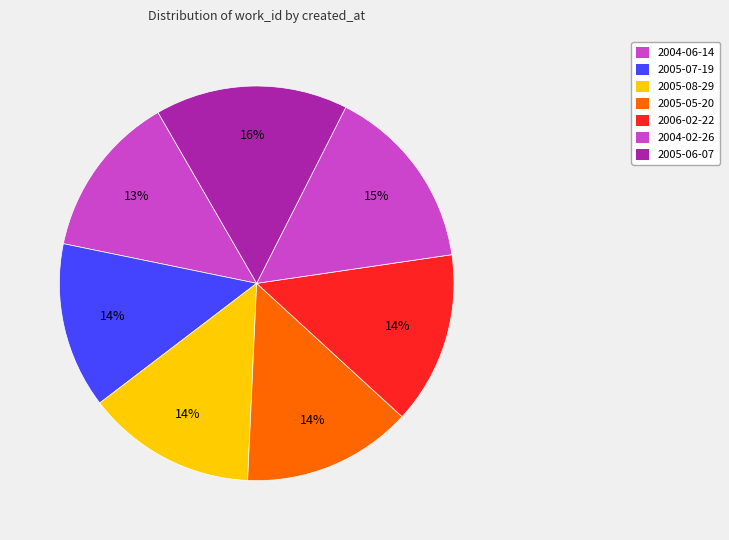

How many segments does this pie chart have?

7